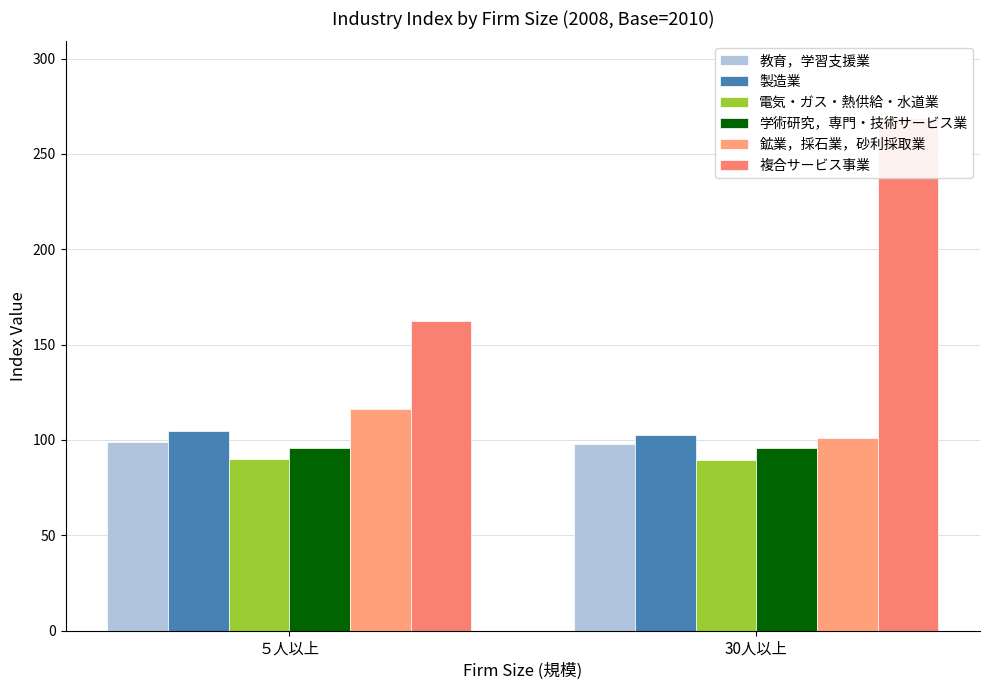

What is the lowest value of the 学術研究，専門・技術サービス業 series?

95.5